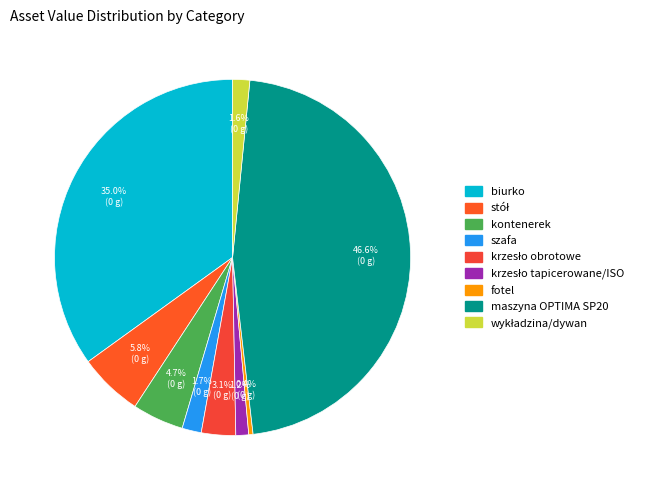

Between wykładzina/dywan and biurko, which is larger?

biurko